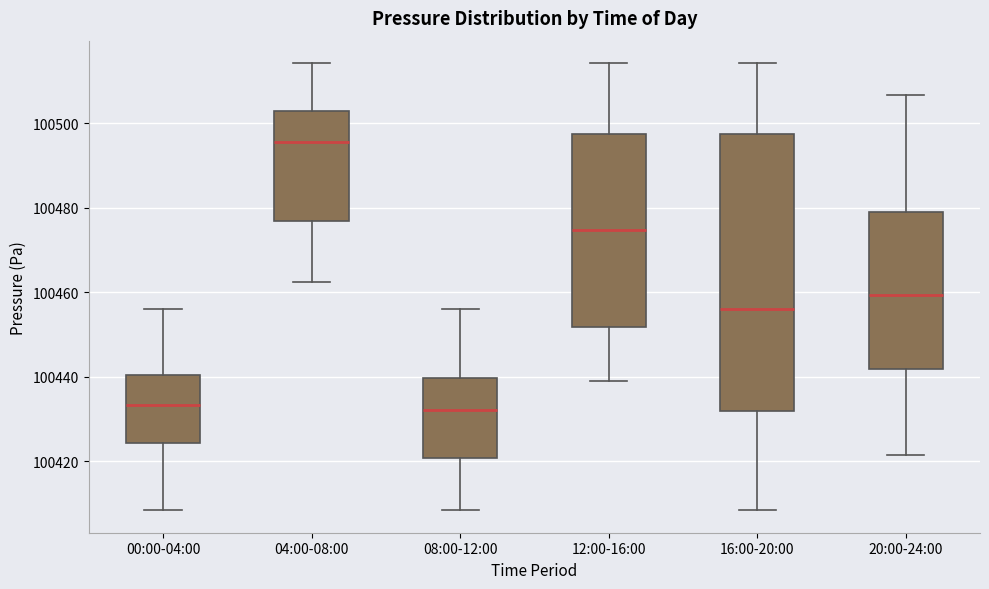

Which box has the highest median line?

04:00-08:00